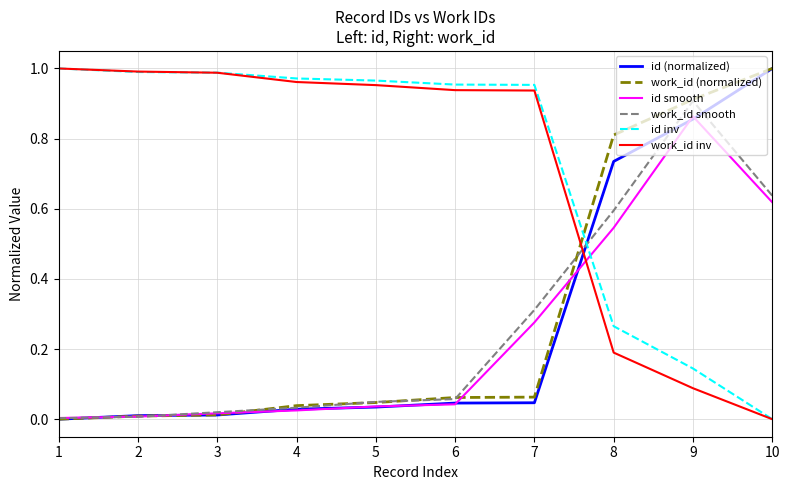

Between 5 and 7, which series saw the biggest shift?

work_id smooth